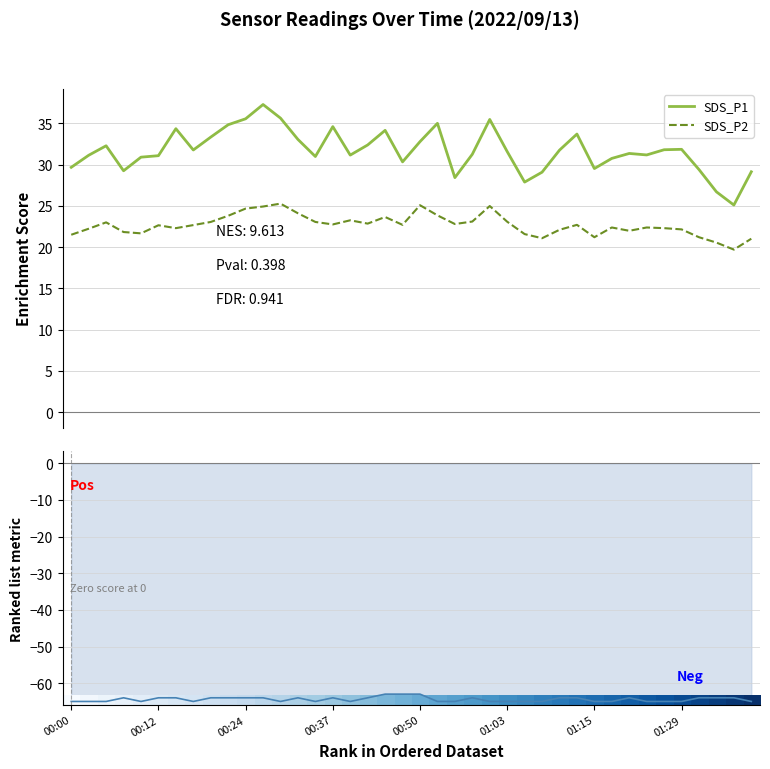

True or false: SDS_P2 and SDS_P1 cross at least once.

False